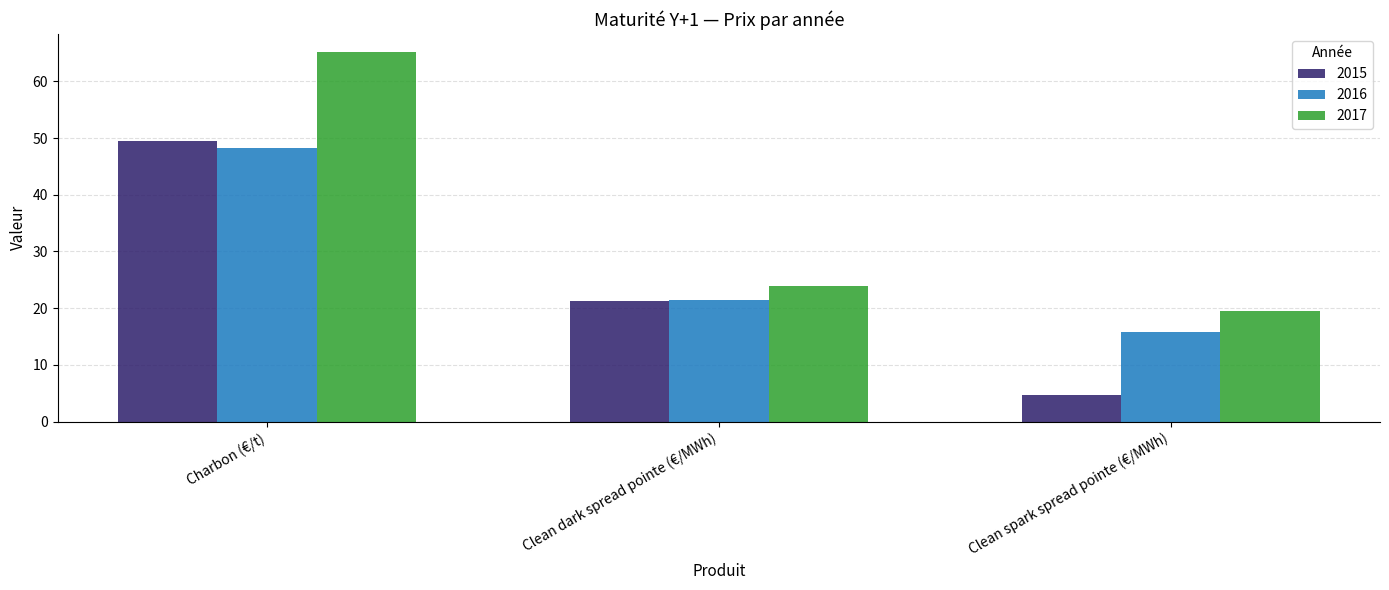

Rank the series at Charbon (€/t) from lowest to highest value.

2016, 2015, 2017